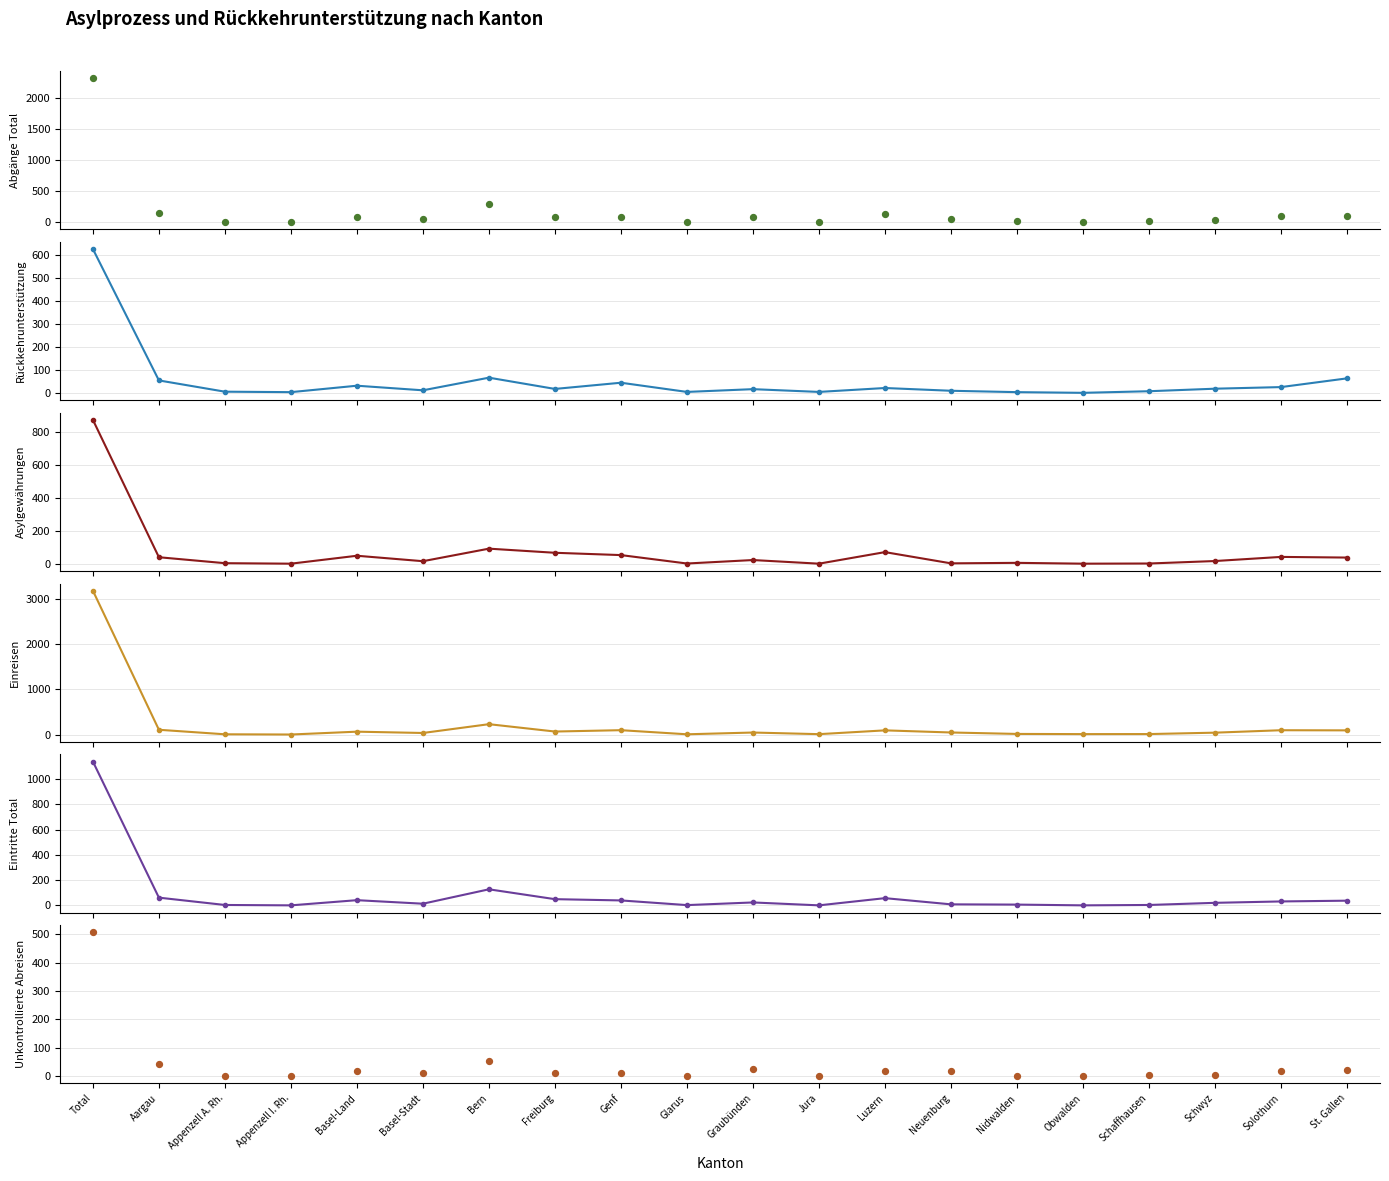

Which series has the largest Y range (max minus min)?

Einreisen (col_2)